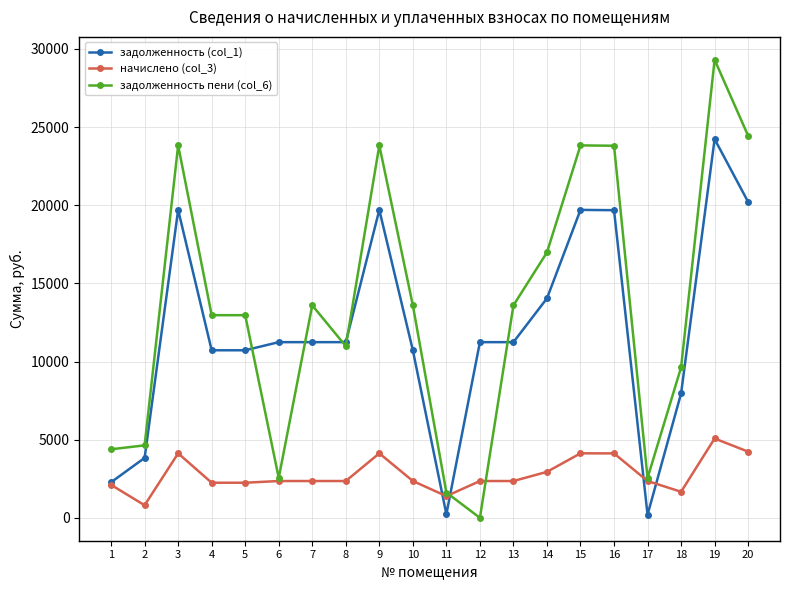

True or false: начислено (col_3) has more than 0 interior local peaks.

True